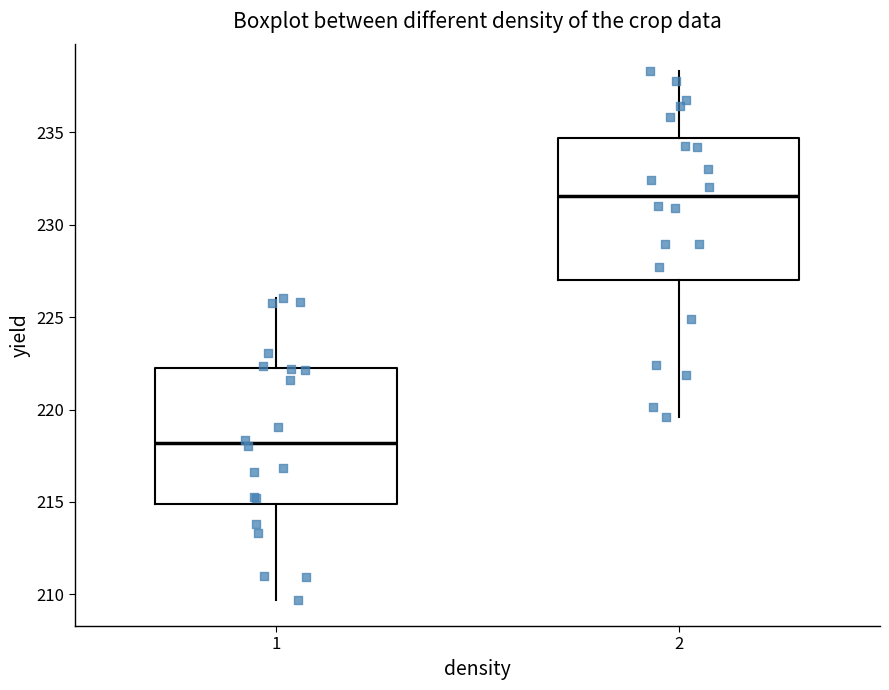

Reading left to right, transcribe this box plot: for each box, give where its median line is, the range the box spans, and where its two whiskers end, as read against the y-axis. The values are not printed on the chart, so give them approximately, as read against the axis.

1: median 218.0, box 215.0 to 222.0, whiskers 209.5 to 226.0
2: median 231.5, box 227.0 to 234.5, whiskers 219.5 to 238.5